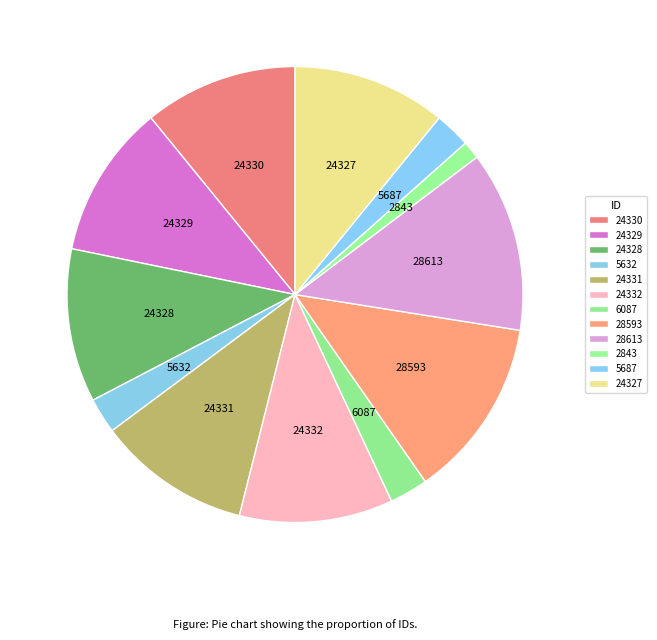

Count the number of slices in the pie.

12